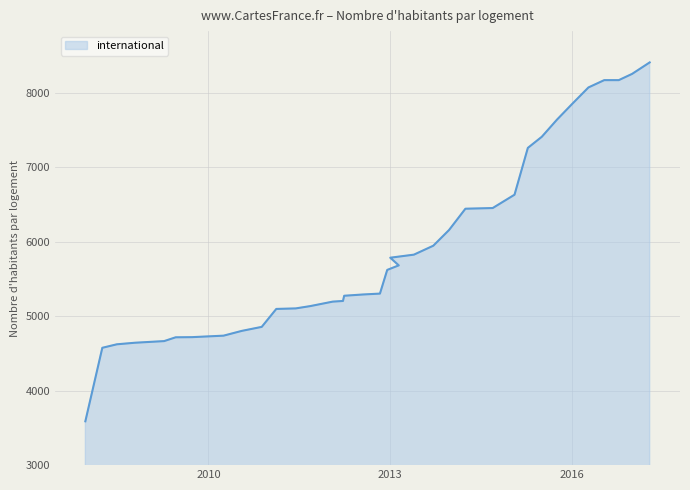

What is the maximum value shown in the chart?

8409